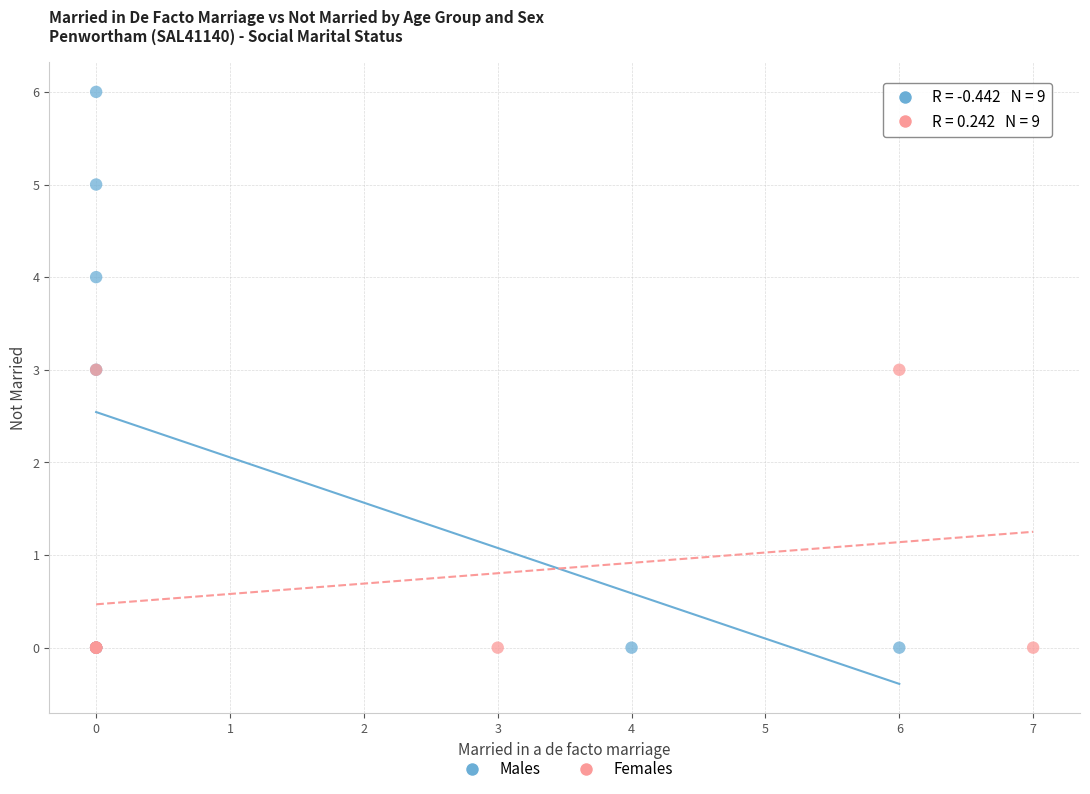

Which series contains the highest Y value?

Males